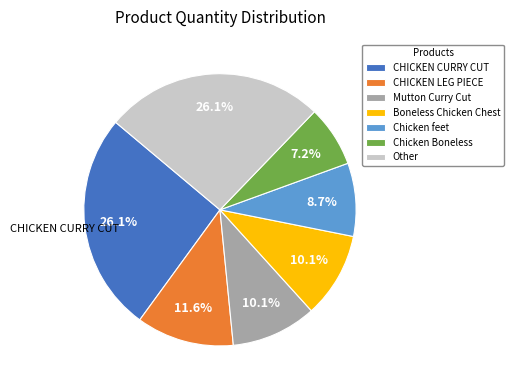

Is there any slice that represents more than half of the pie?

No